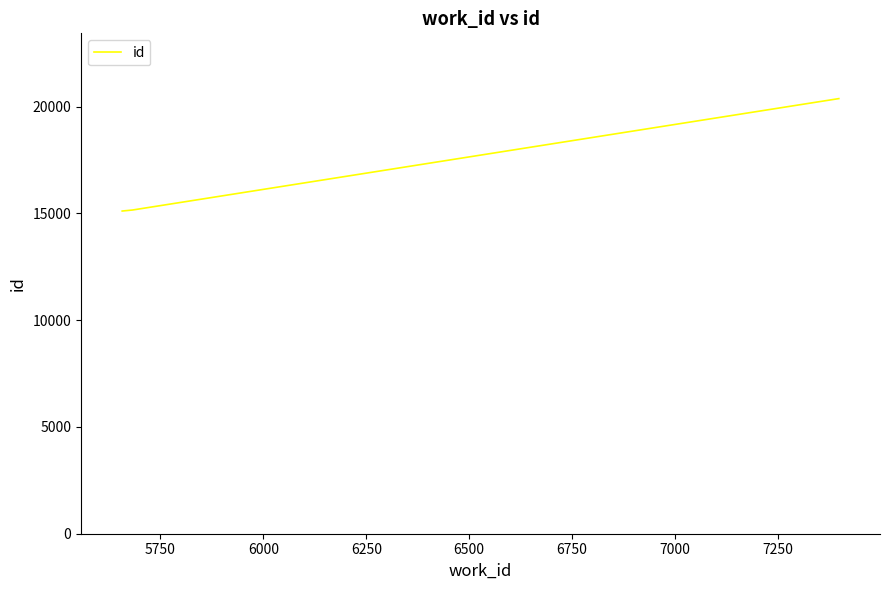

What is the average value?

16880